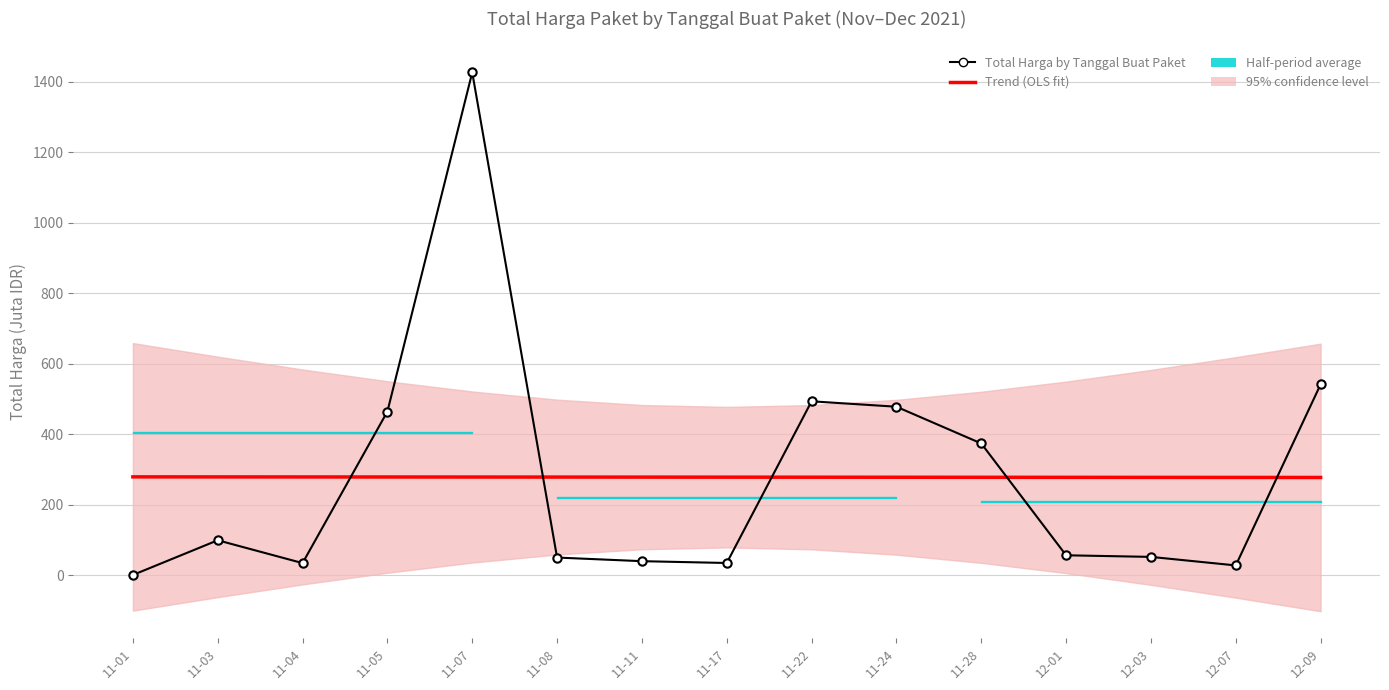

What is the maximum value shown in the chart?

1425.9